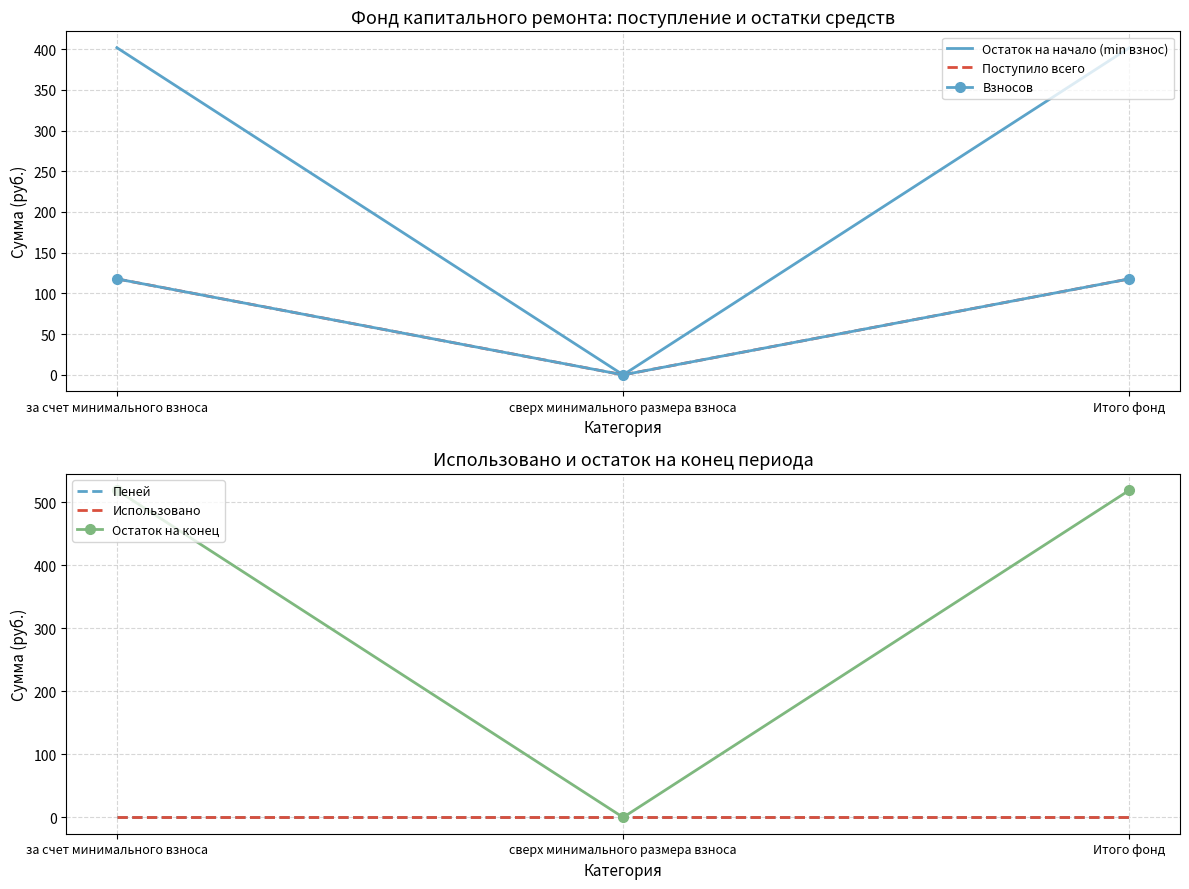

What is the sum of the Взносов values at Итого фонд and сверх минимального размера взноса?

117.8